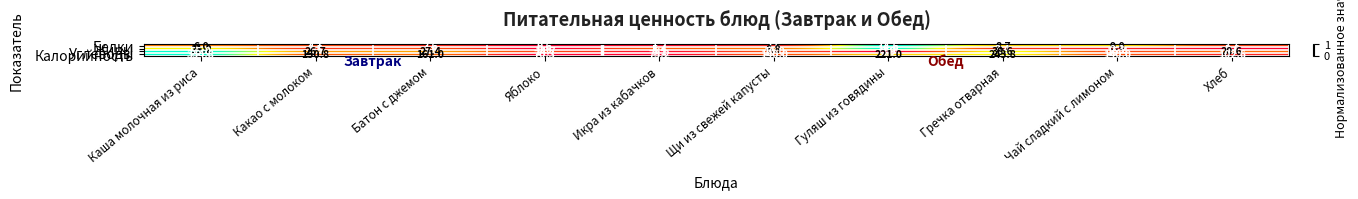

At which label does Жиры first exceed 4?

Каша молочная из риса